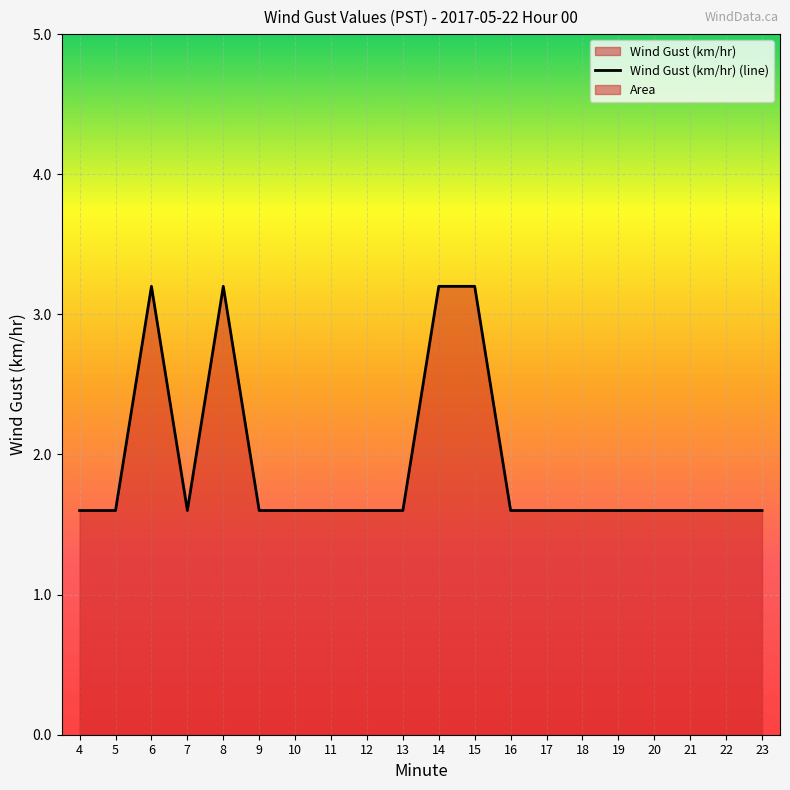

Which has a higher value, 5 or 12?

5